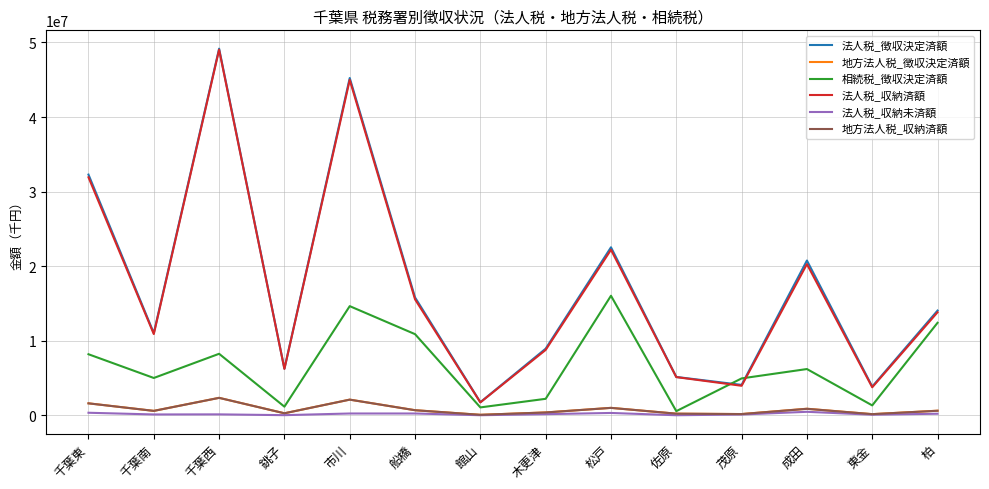

Is the value of 法人税_収納未済額 at 市川 greater than the value of 法人税_収納済額 at 東金?

No